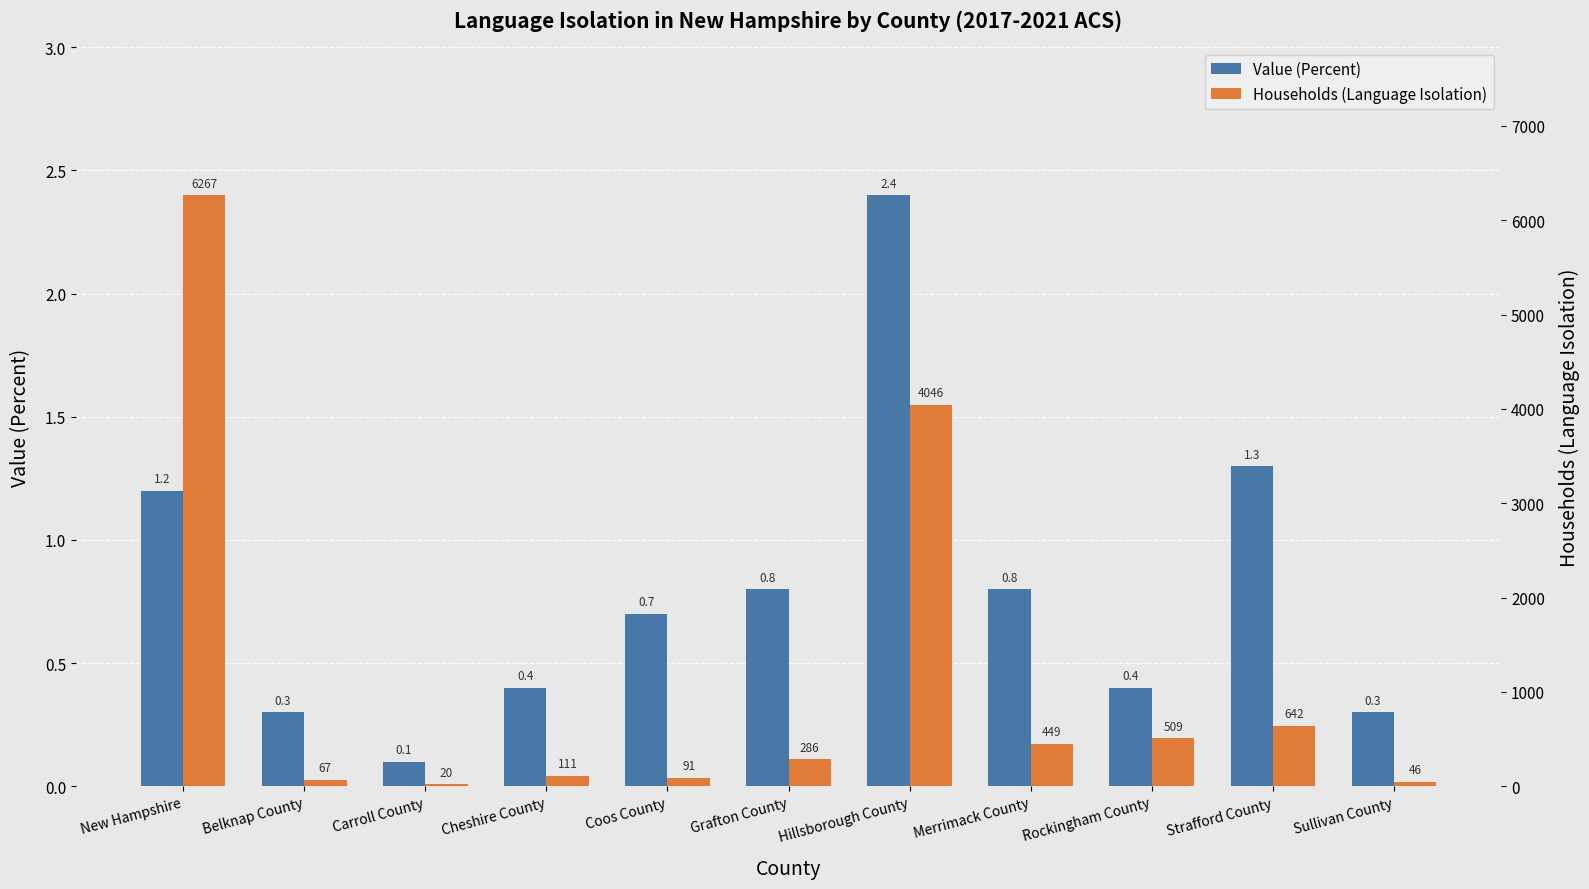

What is the total value across all series at Cheshire County?

111.4